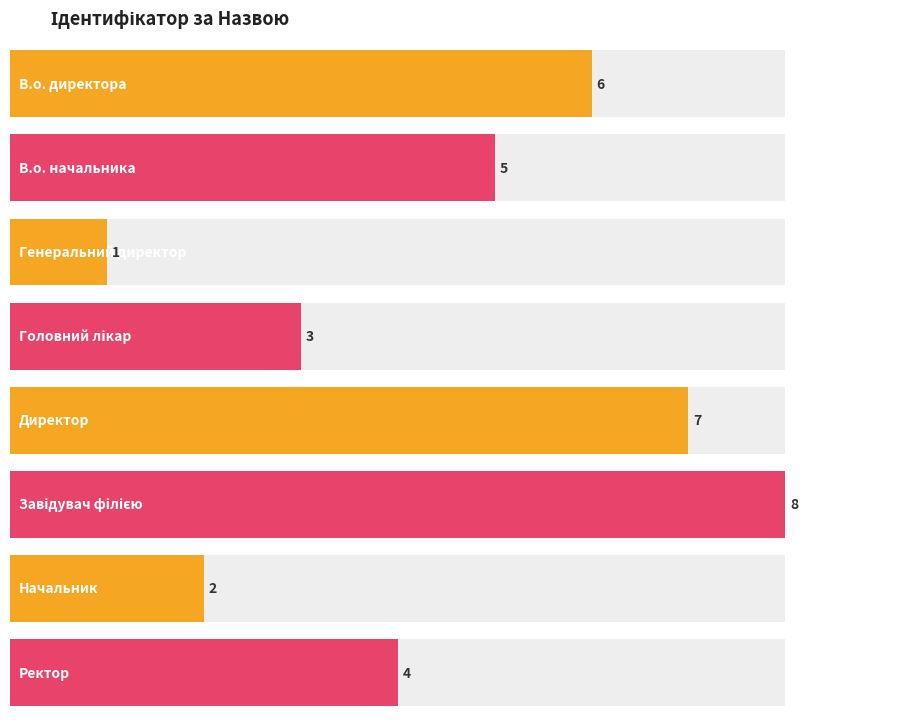

How many data points are less than 5?

4